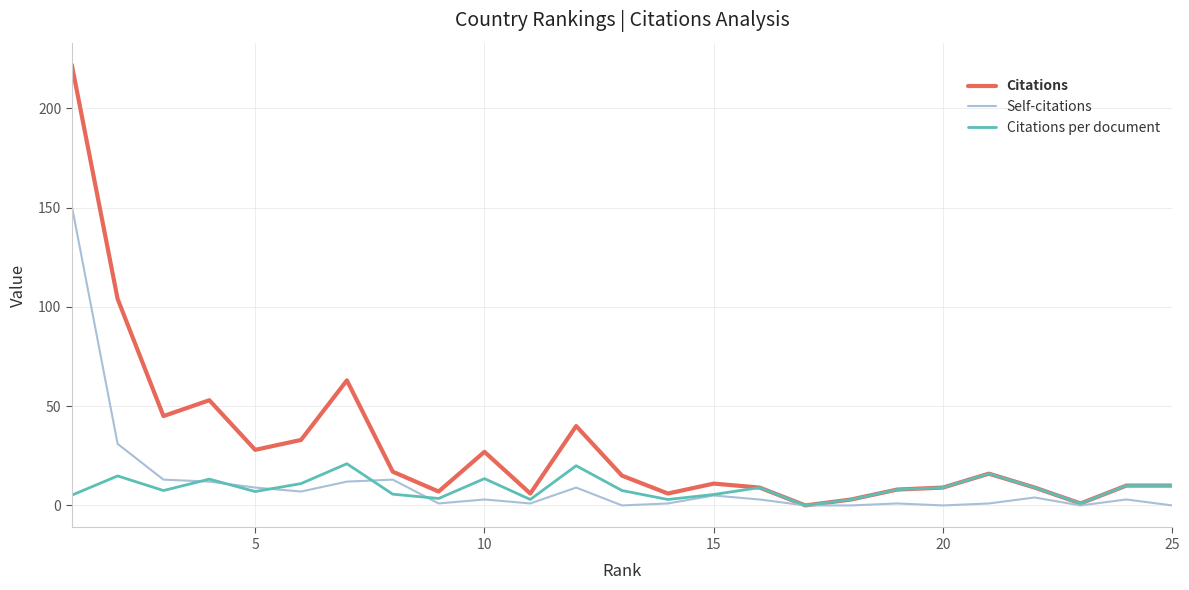

What is the highest value of the Citations series?

222.0